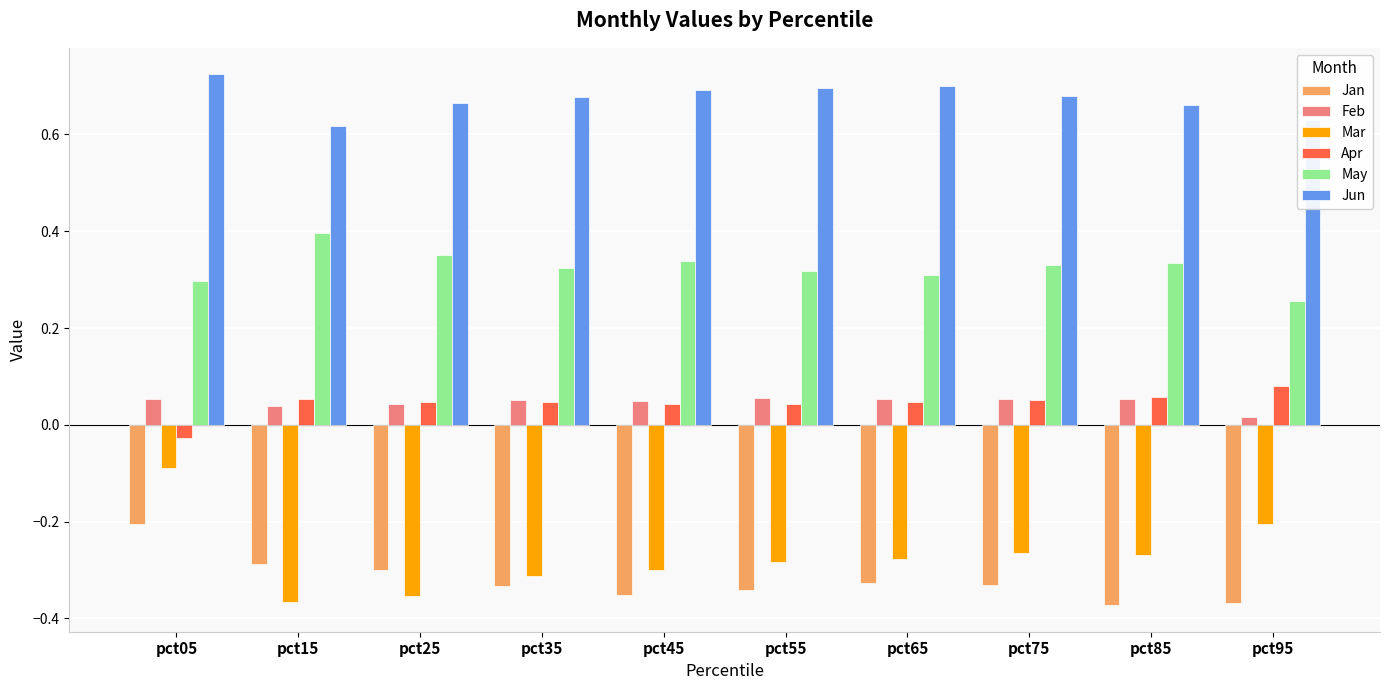

What is the difference between the maximum and second lowest values in the Jan series?

0.2